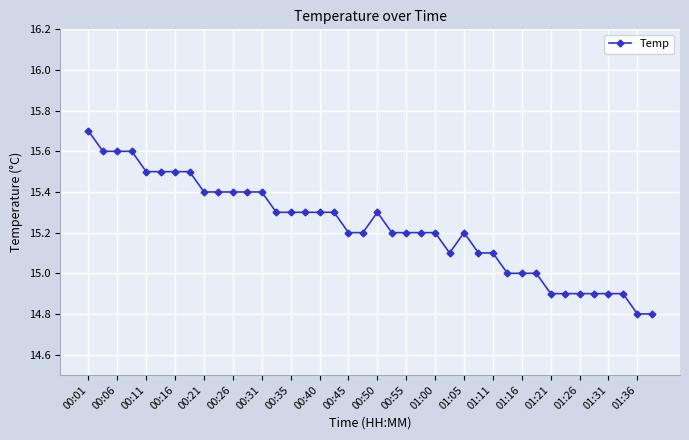

What is the value of the 31st point from the left?

15.0